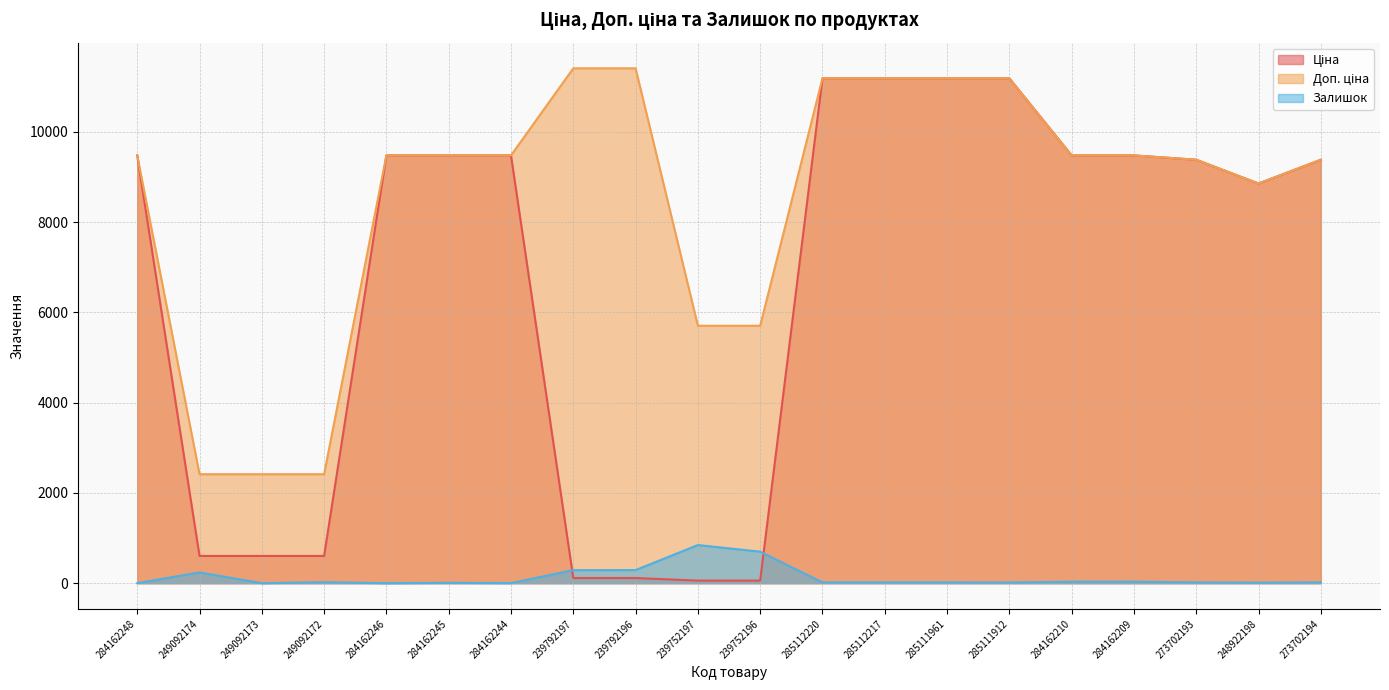

What is the difference between the maximum and minimum values in the Доп. ціна series?

8995.2